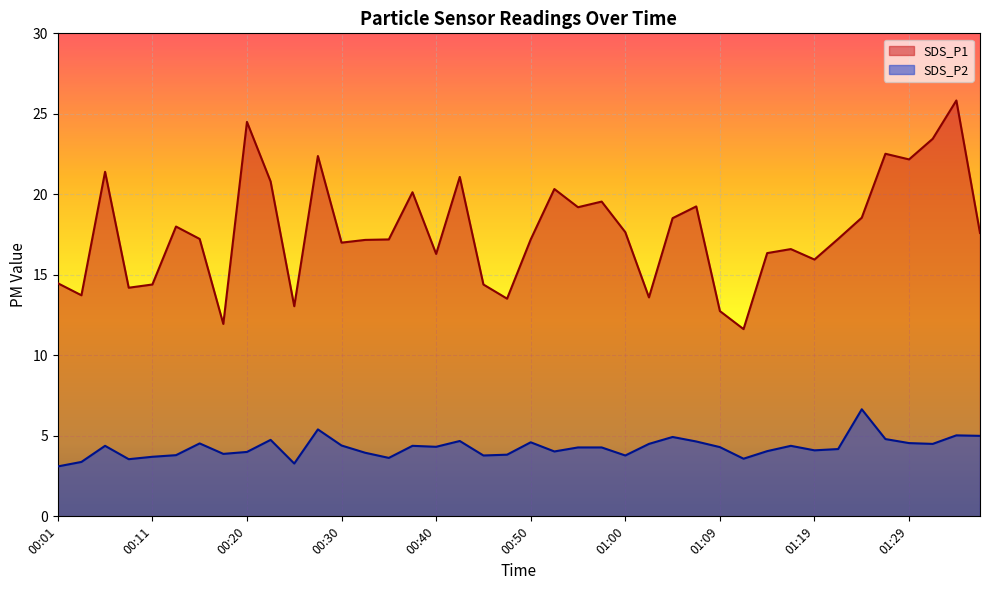

Between 00:50 and 01:12, which series saw the biggest shift?

SDS_P1